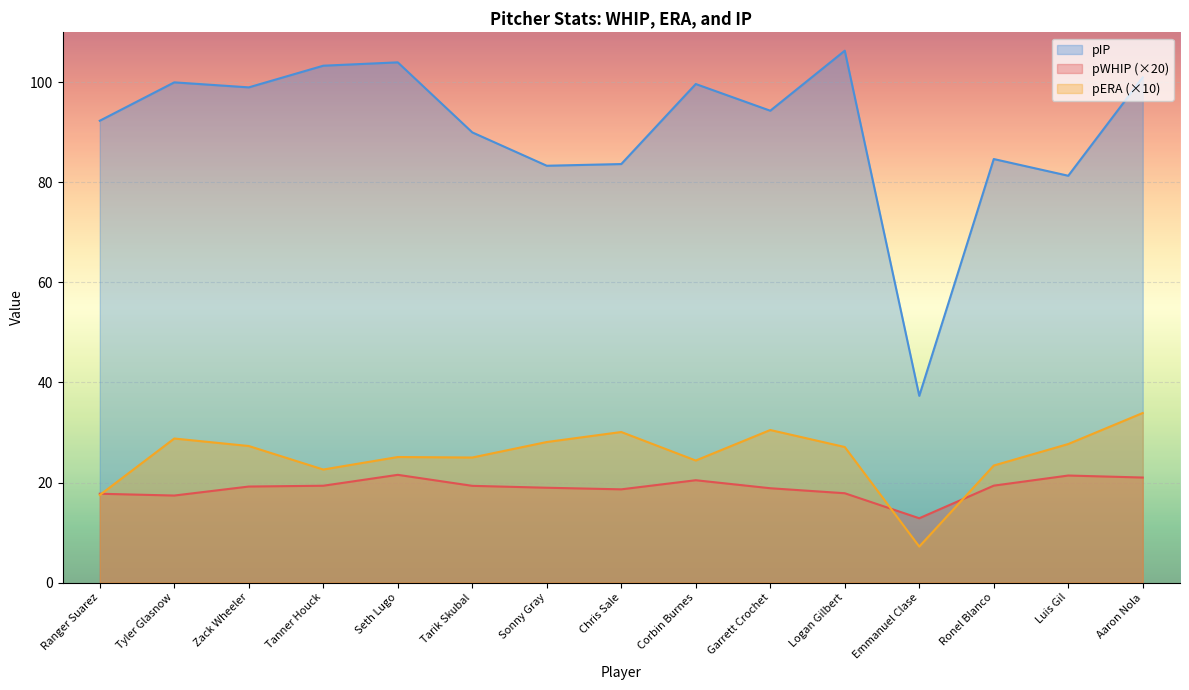

At Luis Gil, list the series in order from largest to smallest.

pIP, pERA (×10), pWHIP (×20)